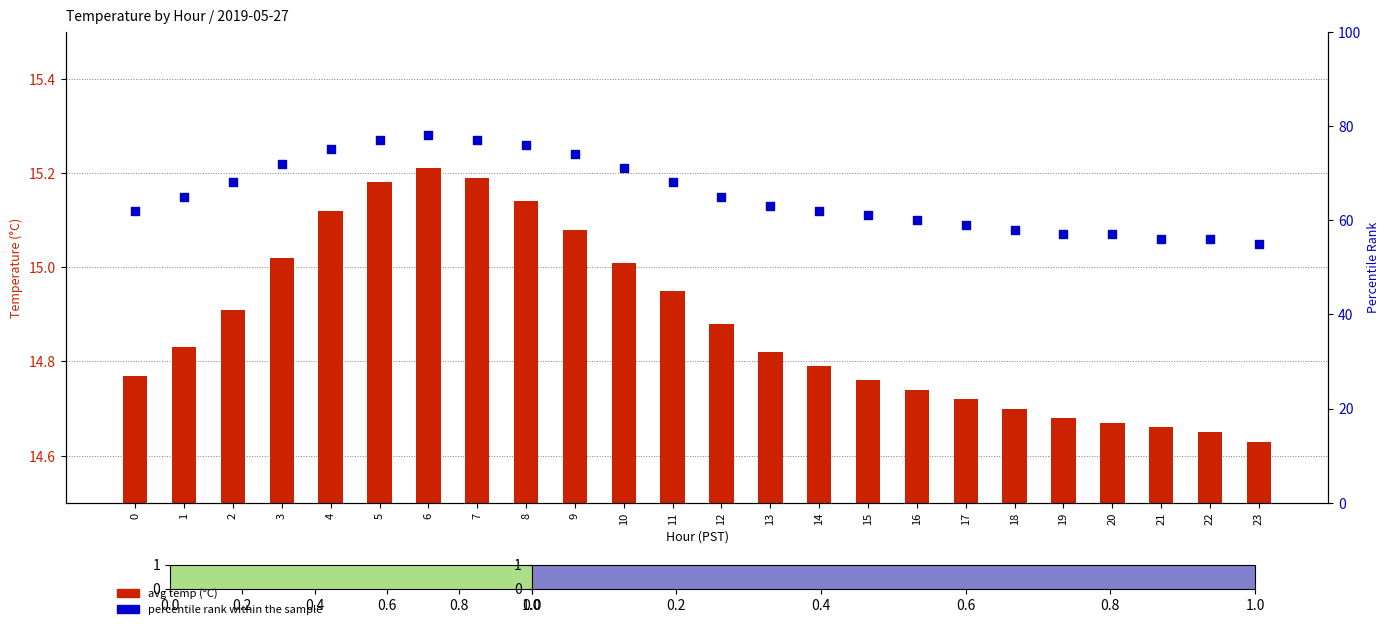

Which series has the largest Y range (max minus min)?

percentile rank within the sample